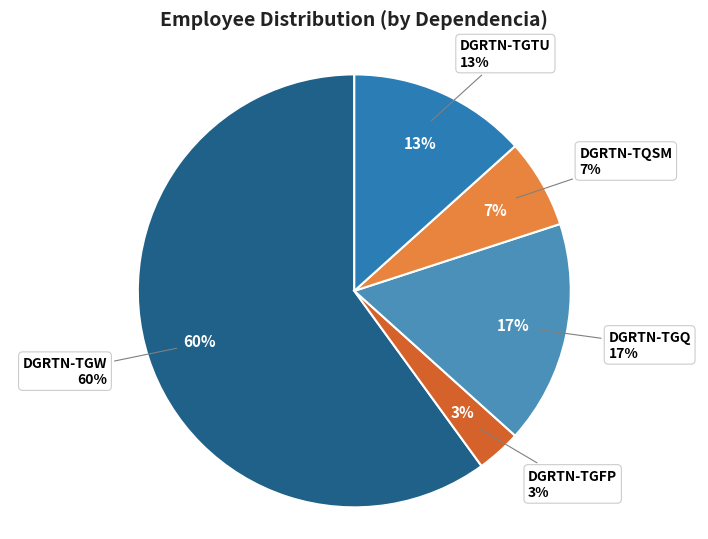

To the nearest percent, what is the difference between the DGRTN-TGFP and DGRTN-TGTU slice percentages?

10%